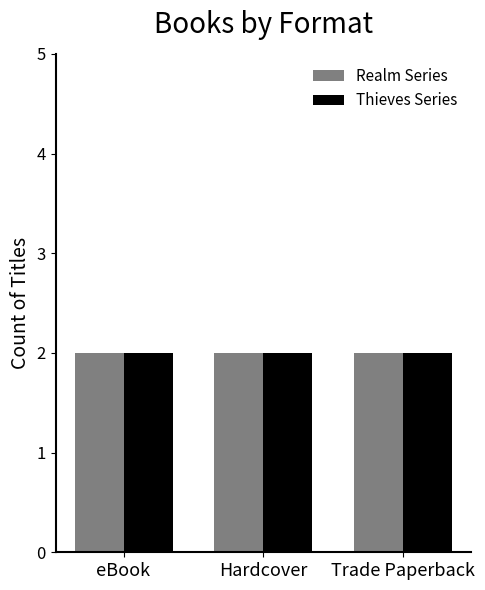

How many values in the eBook series are below 576193879?

2